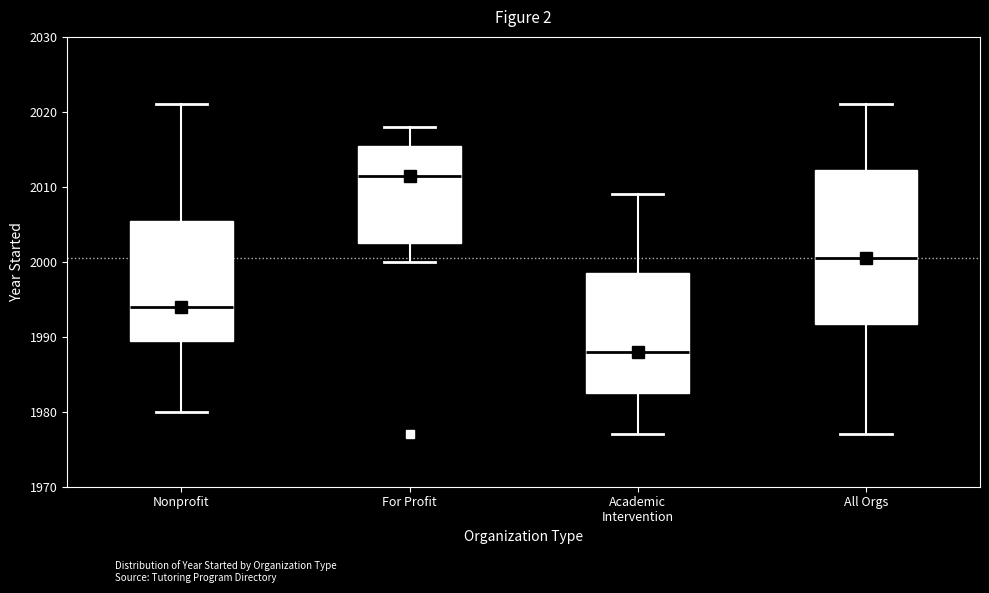

Which box has the highest median line?

For Profit